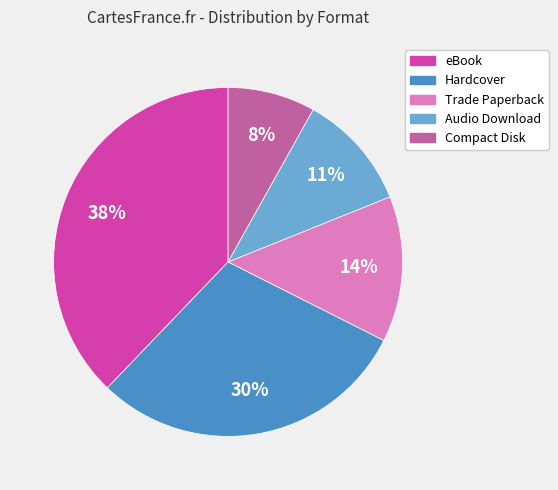

How many segments does this pie chart have?

5